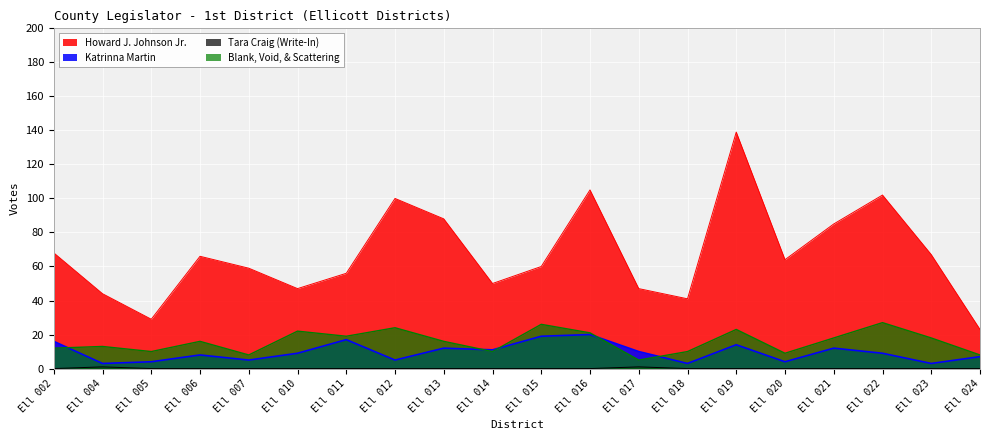

True or false: Katrinna Martin has a value of 7 at Ell 024.

True